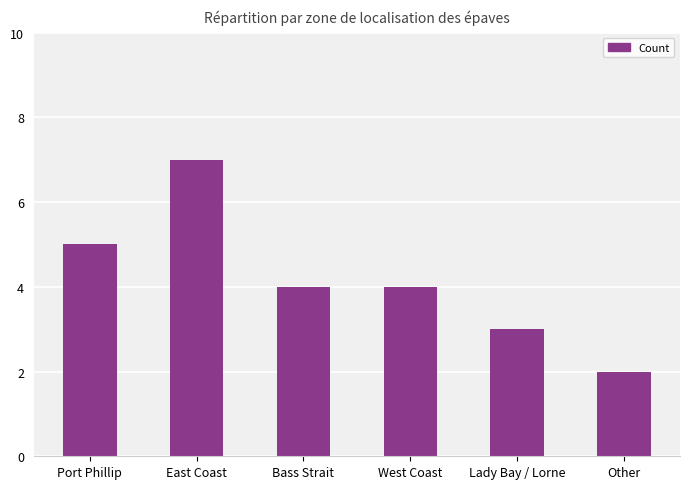

Are the bars horizontal?

No